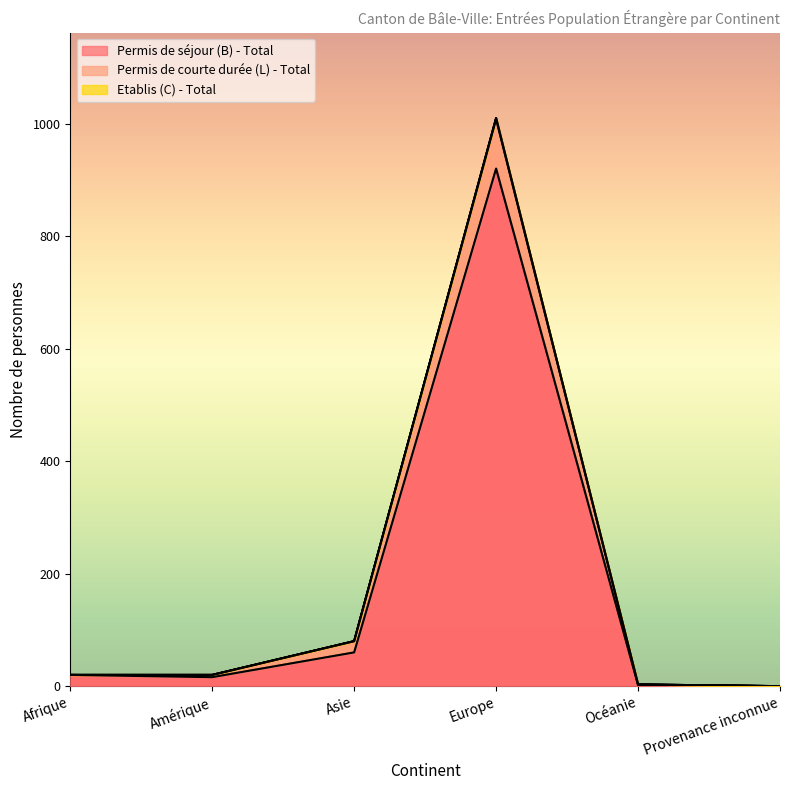

The value of Permis de courte durée (L) - Total at Amérique is 20. True or false?

True